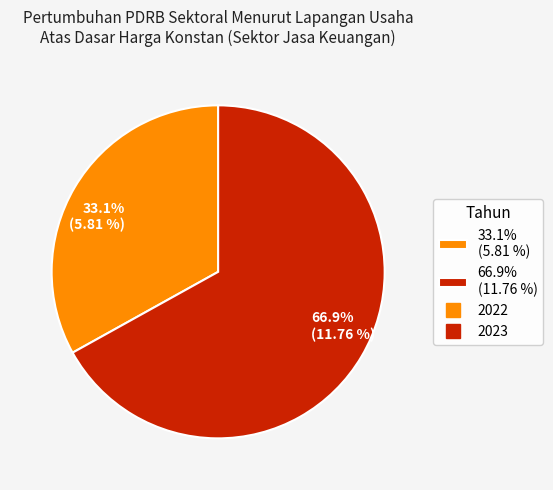

What percentage do 66.9% (11.76 %) and 33.1% (5.81 %) together represent?

100.0%